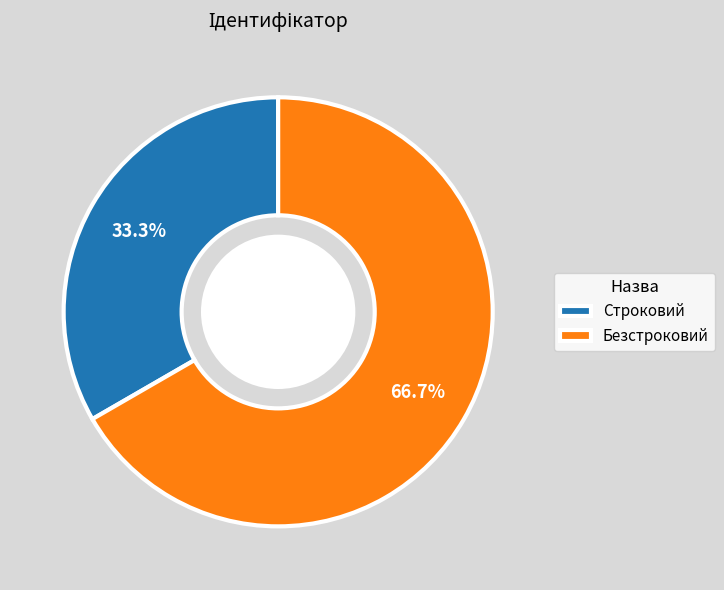

Combined, do Безстроковий and Строковий account for over 50%?

Yes